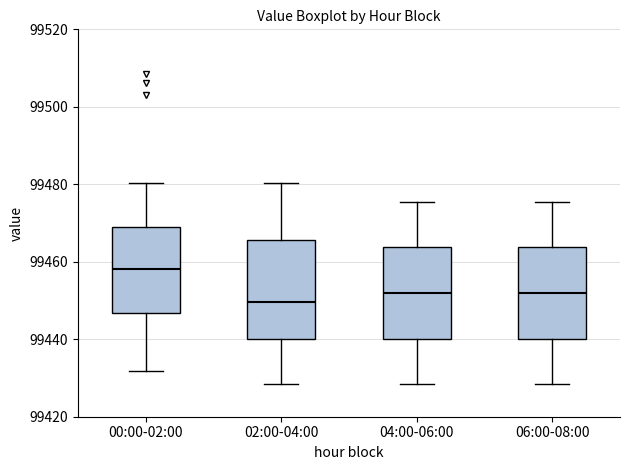

Reading left to right, transcribe this box plot: for each box, give where its median line is, the range the box spans, and where its two whiskers end, as read against the y-axis. The values are not printed on the chart, so give them approximately, as read against the axis.

00:00-02:00: median 99458, box 99446 to 99470, whiskers 99432 to 99480
02:00-04:00: median 99450, box 99440 to 99466, whiskers 99428 to 99480
04:00-06:00: median 99452, box 99440 to 99464, whiskers 99428 to 99476
06:00-08:00: median 99452, box 99440 to 99464, whiskers 99428 to 99476